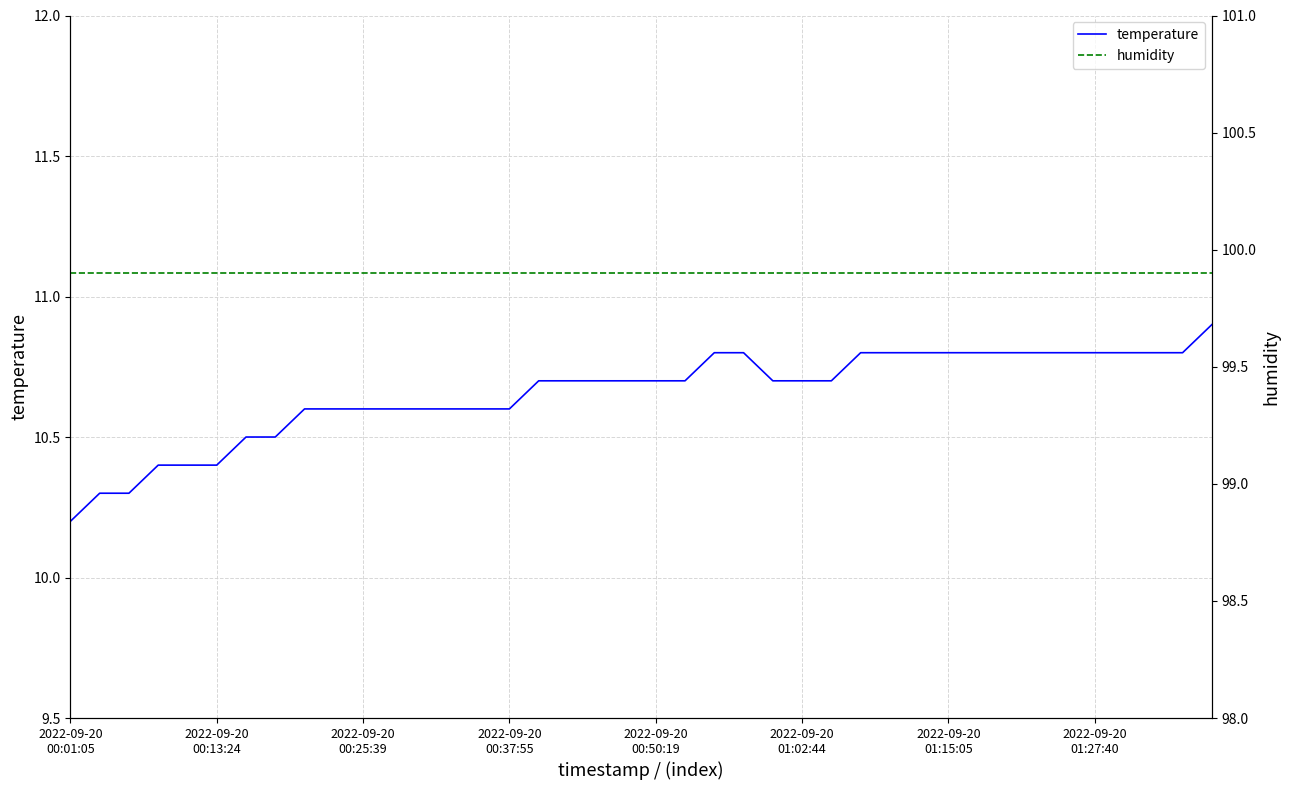

Rank the series by their average value, from highest to lowest.

humidity, temperature